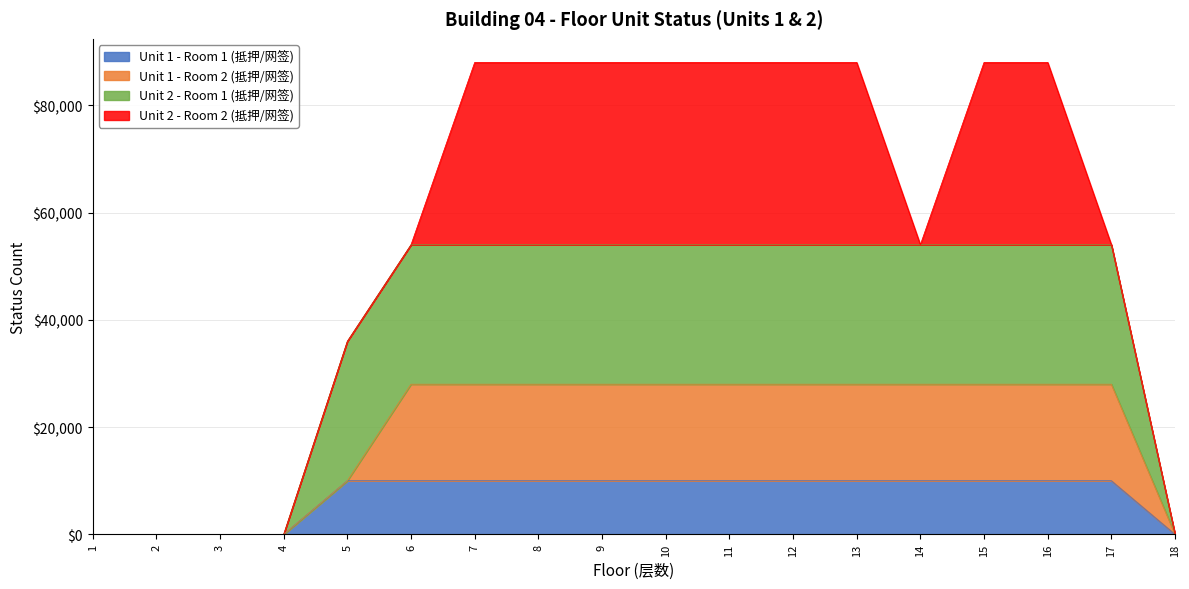

True or false: Unit 1 - Room 2 (抵押/网签) has a value of 28000 at 7.

True